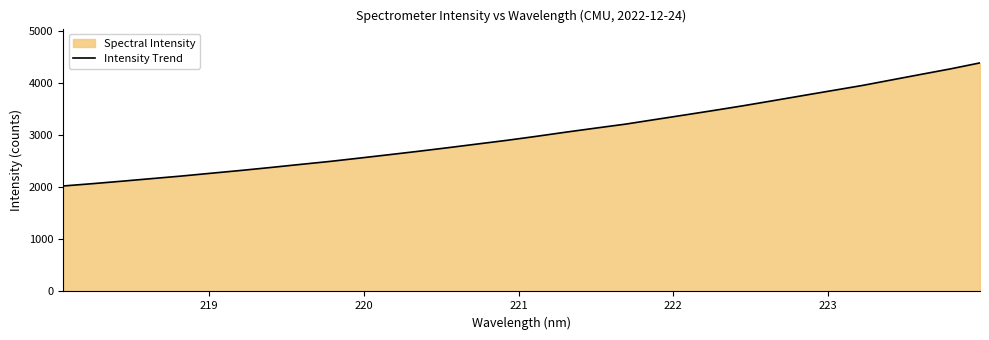

What is the maximum value shown in the chart?

4384.8